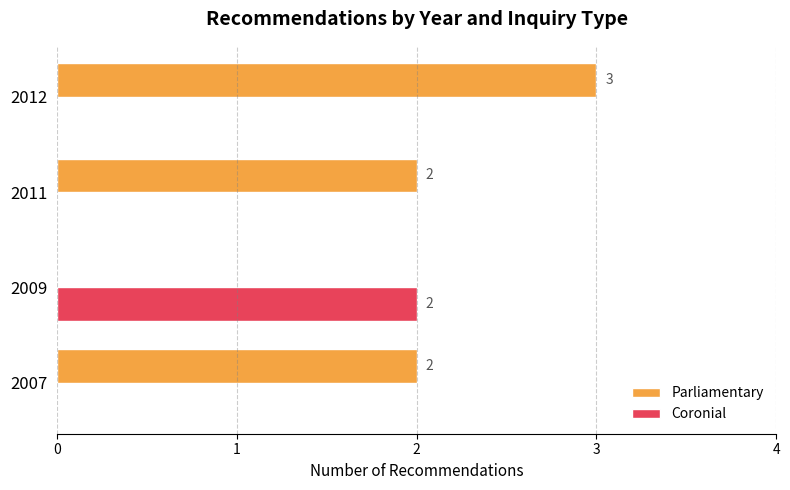

Which category has the highest value in the Coronial series?

2009